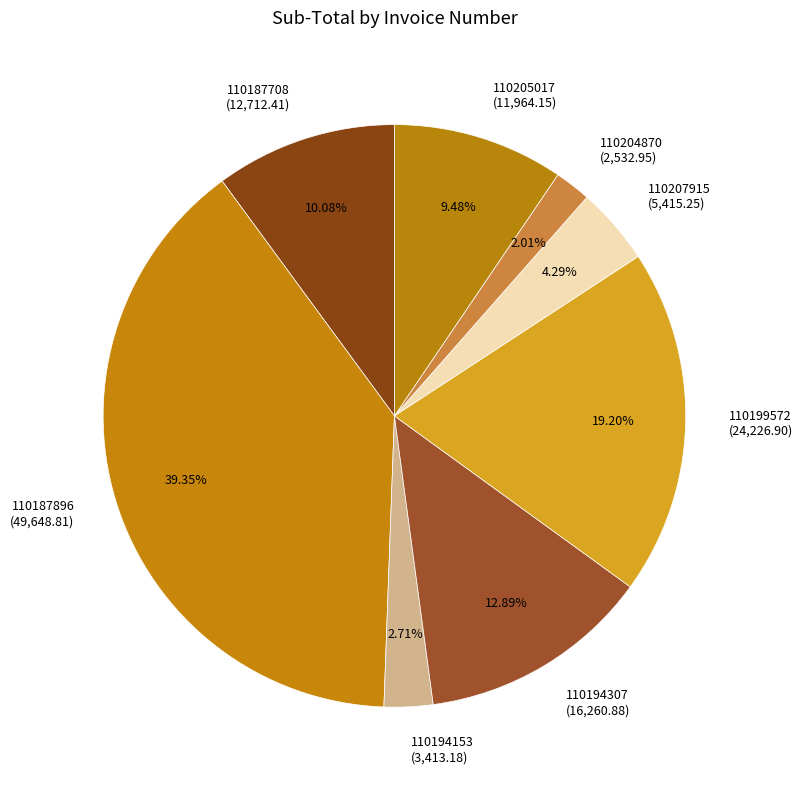

What percentage do 110194153 and 110205017 together represent?

12.2%